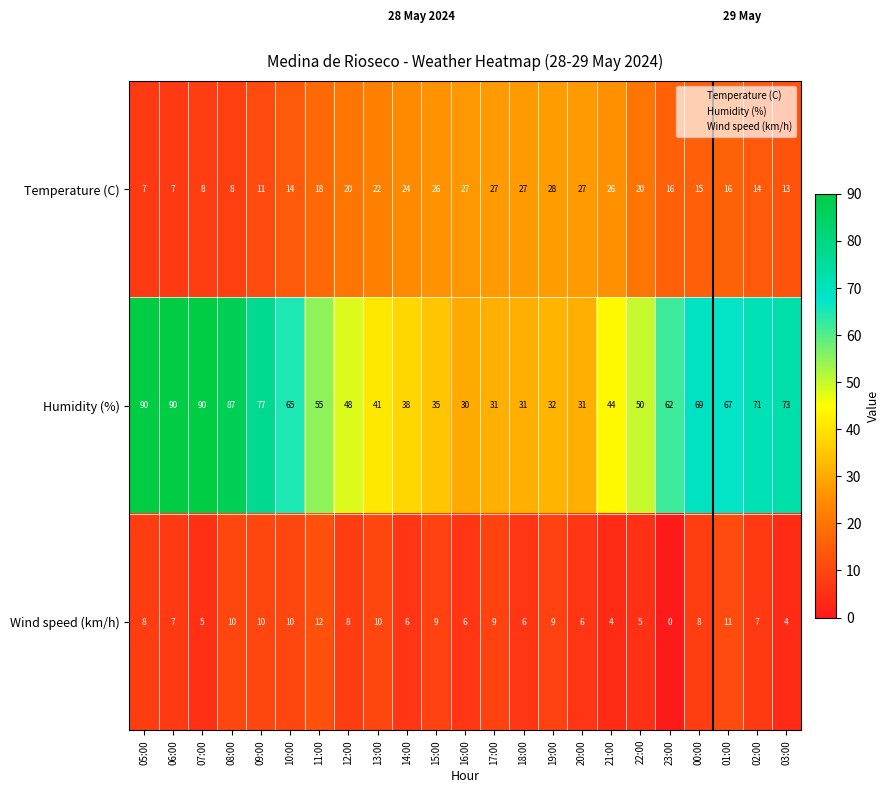

At 16:00, list the series in order from largest to smallest.

Humidity (%), Temperature (C), Wind speed (km/h)